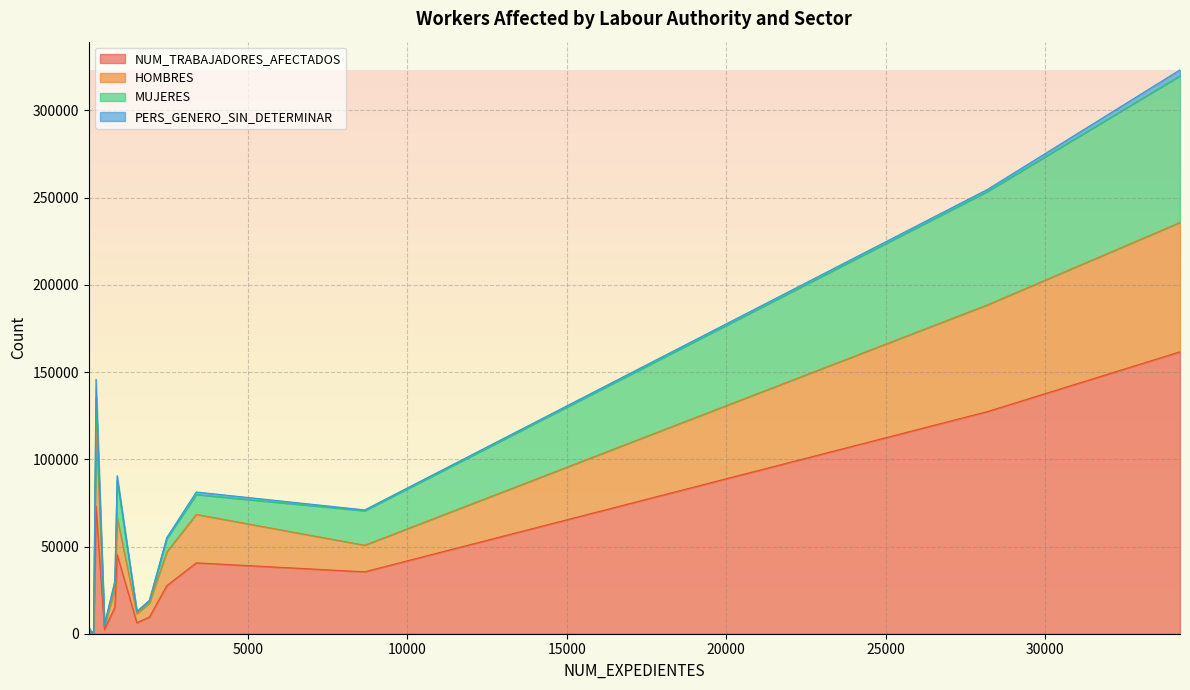

What is the total value across all series at 34238?

323252